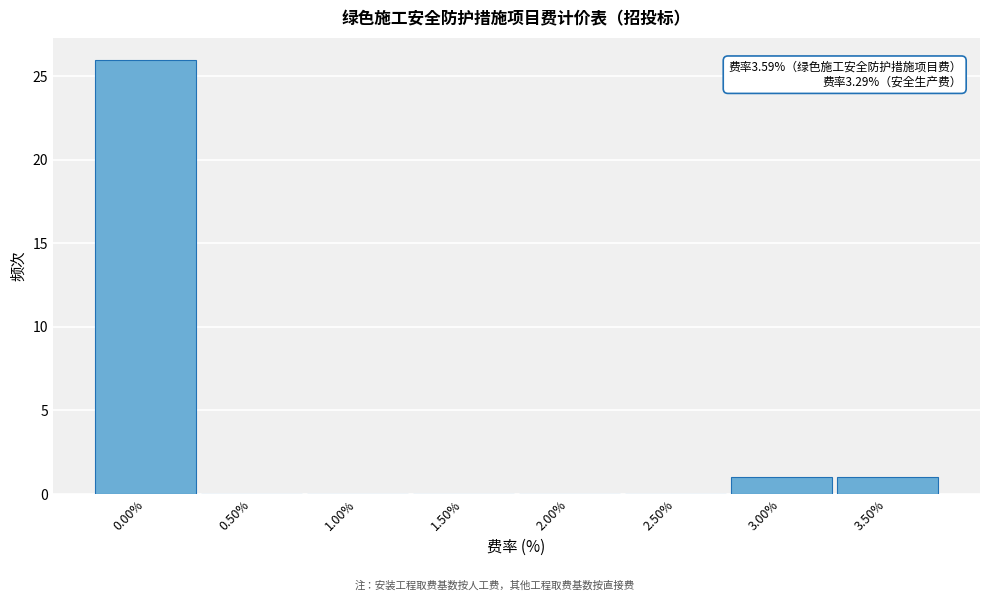

Reading left to right, list all the values displayed in this chart.

0.00%=26	0.50%=0	1.00%=0	1.50%=0	2.00%=0	2.50%=0	3.00%=1	3.50%=1